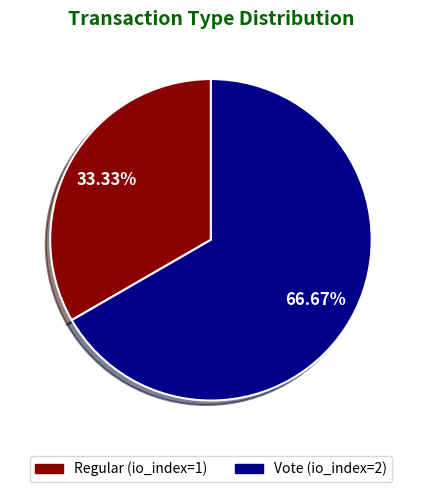

What portion of the pie excludes Regular?

66.7%